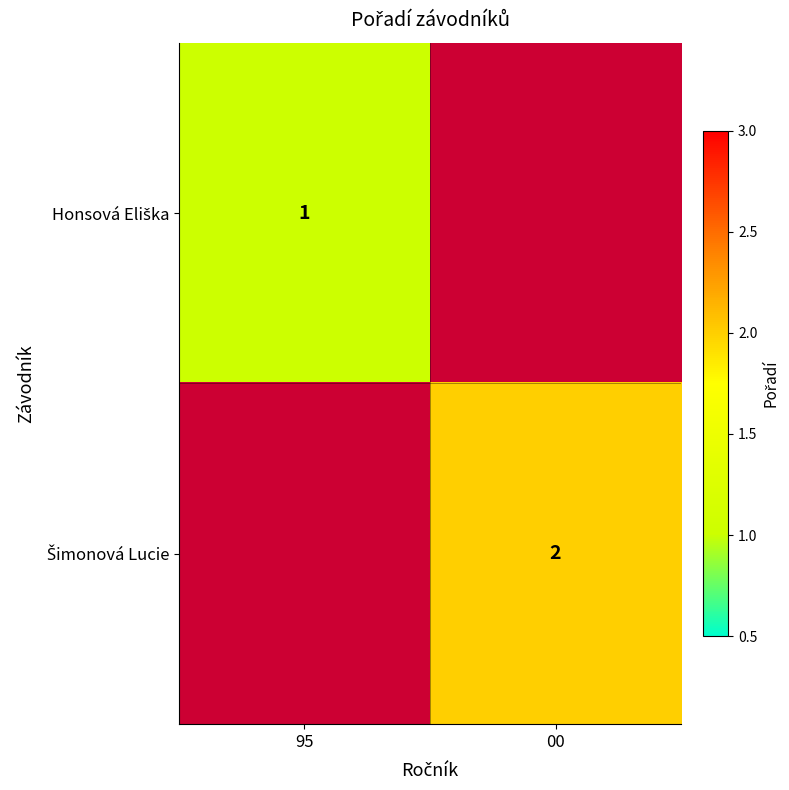

Which series changed the most between 95 and 00?

Šimonová Lucie